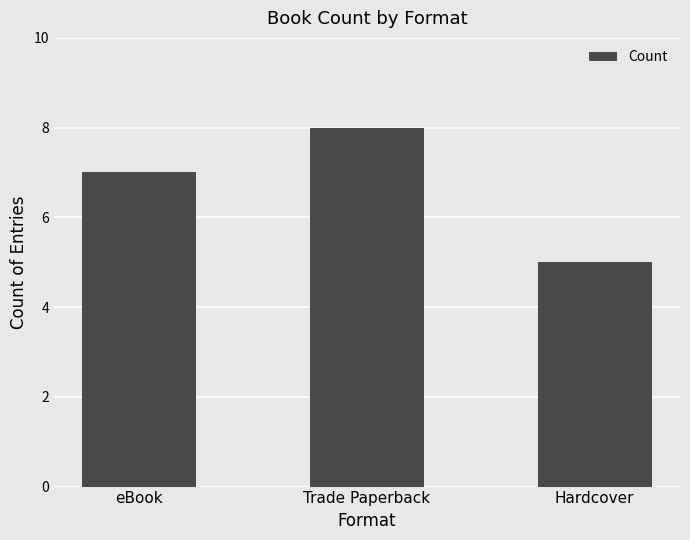

Reading left to right, list all the values displayed in this chart.

eBook=7	Trade Paperback=8	Hardcover=5